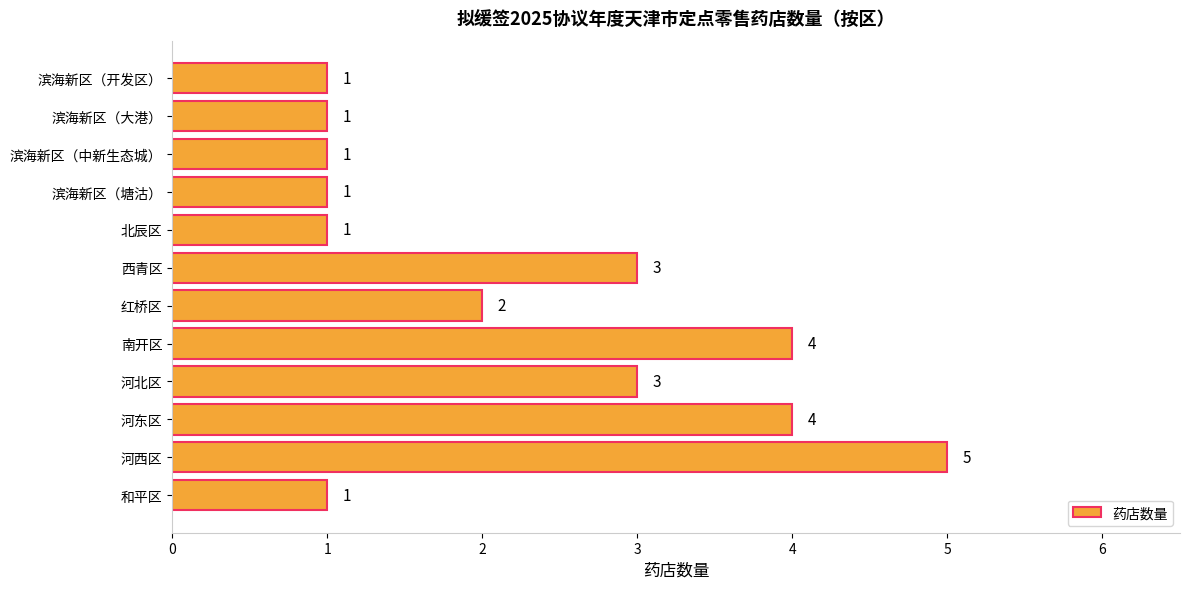

Reading top to bottom, what are all the values shown in this chart?

滨海新区（开发区）=1	滨海新区（大港）=1	滨海新区（中新生态城）=1	滨海新区（塘沽）=1	北辰区=1	西青区=3	红桥区=2	南开区=4	河北区=3	河东区=4	河西区=5	和平区=1